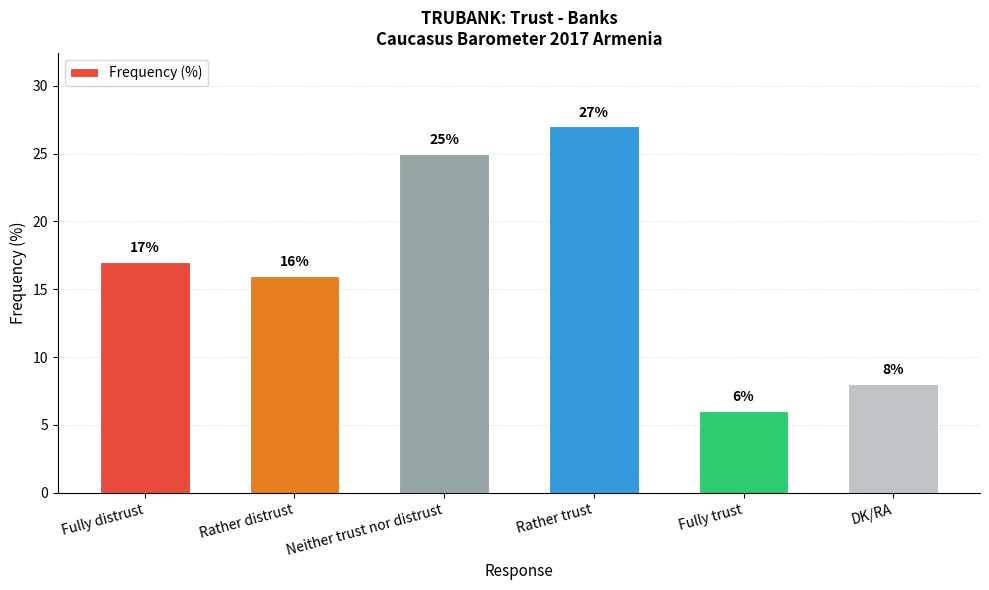

What is the sum of the values at DK/RA and Fully trust?

14